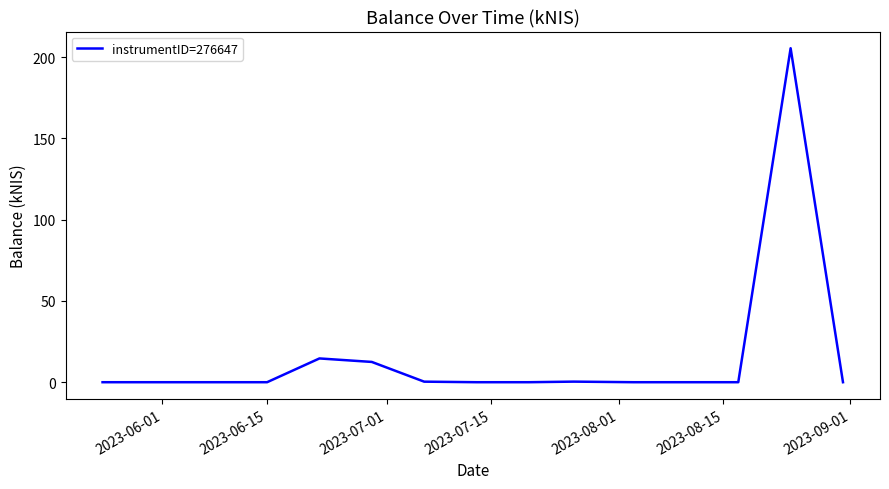

What is the greatest value displayed?

205.5